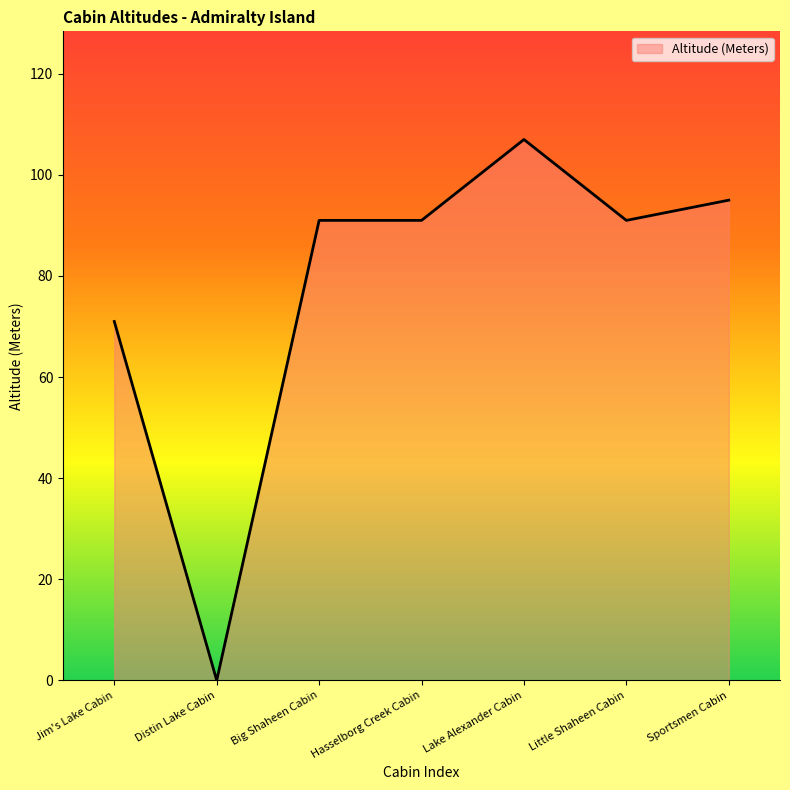

Reading left to right, list all the values displayed in this chart.

71	0	91	91	107	91	95